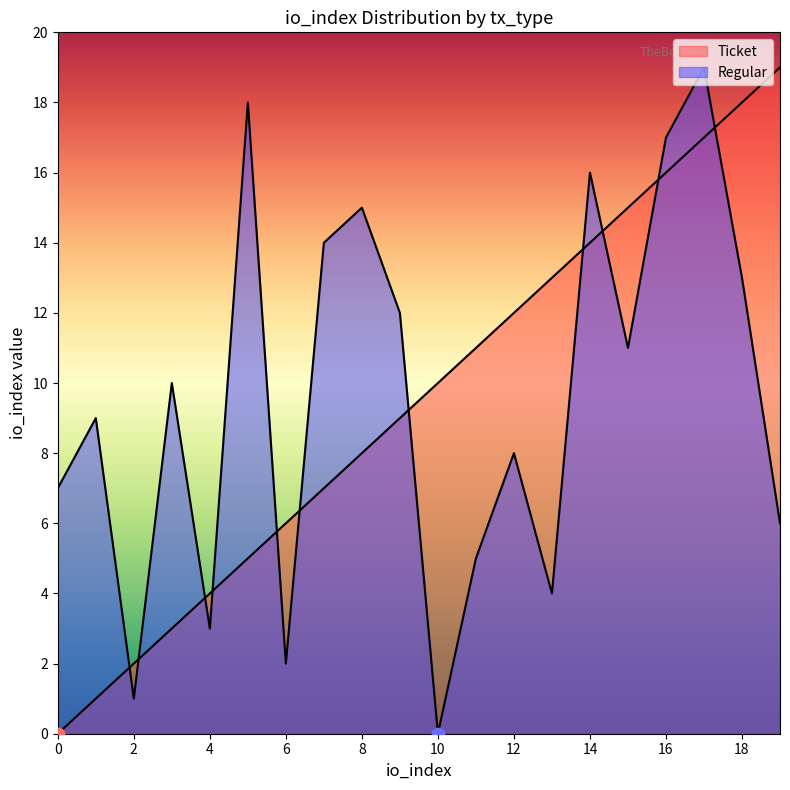

At which category is the sum across all series the highest?

17